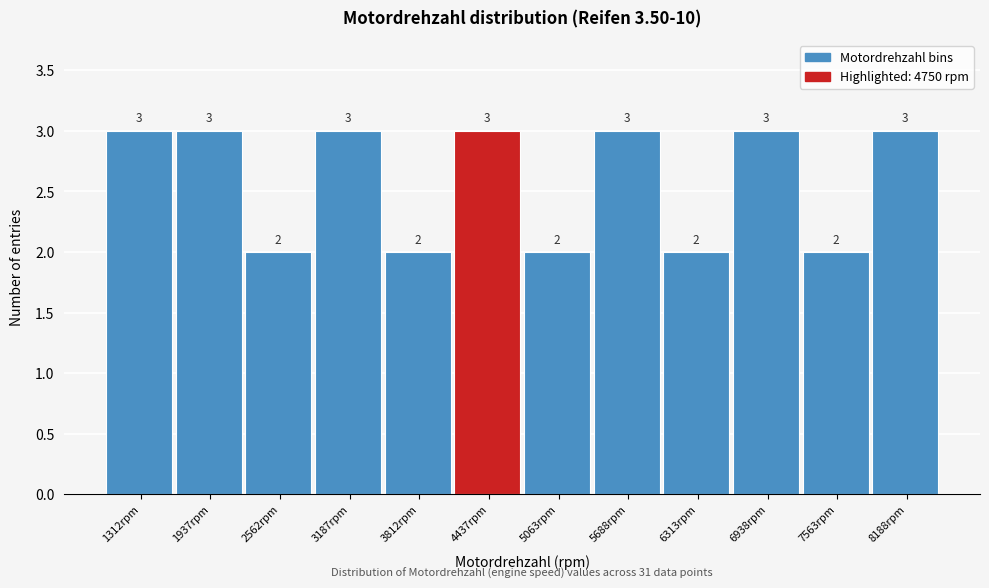

What is the height of the bar covering 2900 to 3500 on the x-axis? The bar edges are not printed on the chart, so give them approximately, as read against the axis.

3